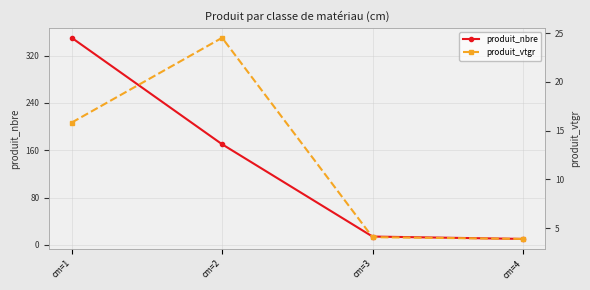

What is the highest value of the produit_vtgr series?

24.5